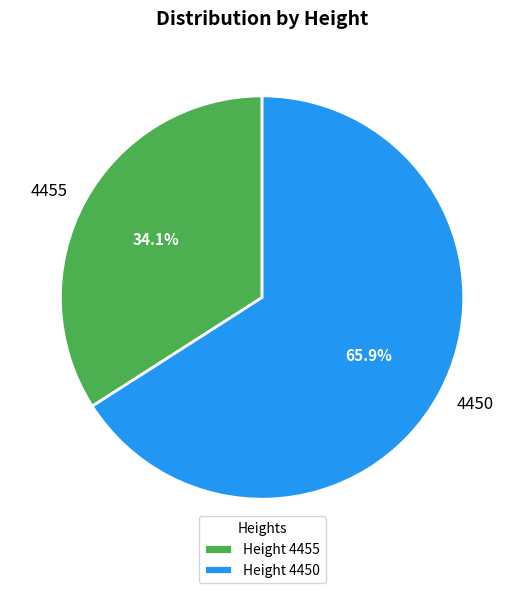

Which category has the smallest portion of the pie?

4455